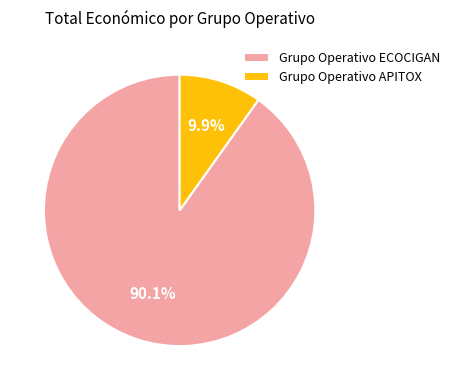

Which has a higher value, Grupo Operativo APITOX or Grupo Operativo ECOCIGAN?

Grupo Operativo ECOCIGAN